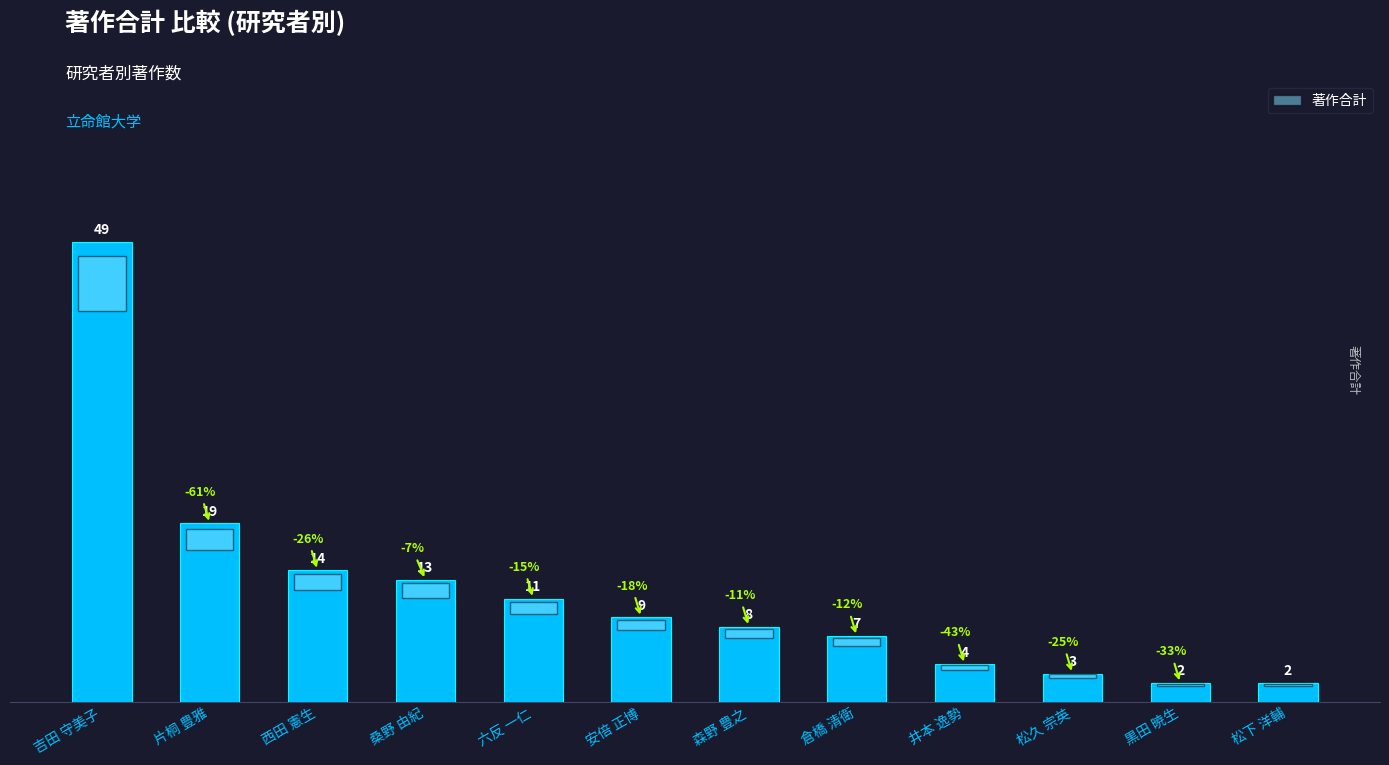

At which label is the value closest to 25?

片桐 豊雅